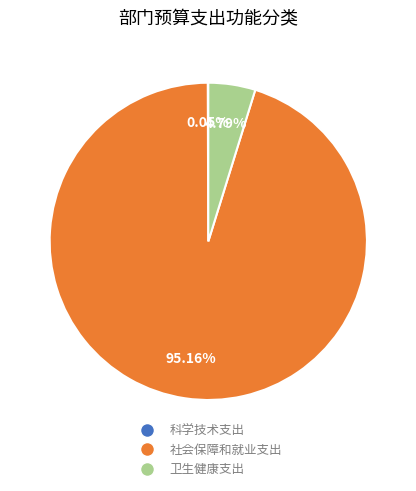

To the nearest percent, what is the difference between the largest and smallest slice percentages?

95%